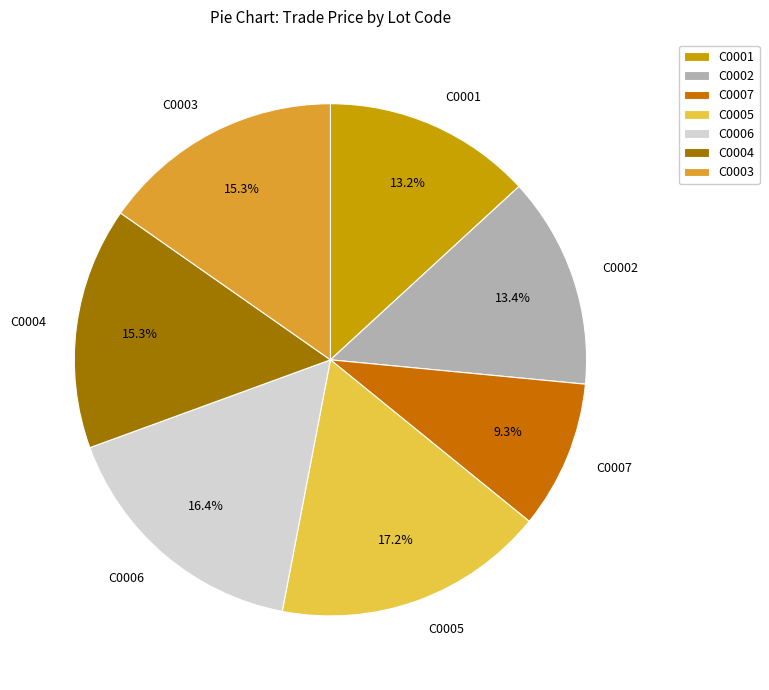

To the nearest percent, what is the difference between the largest and smallest slice percentages?

8%